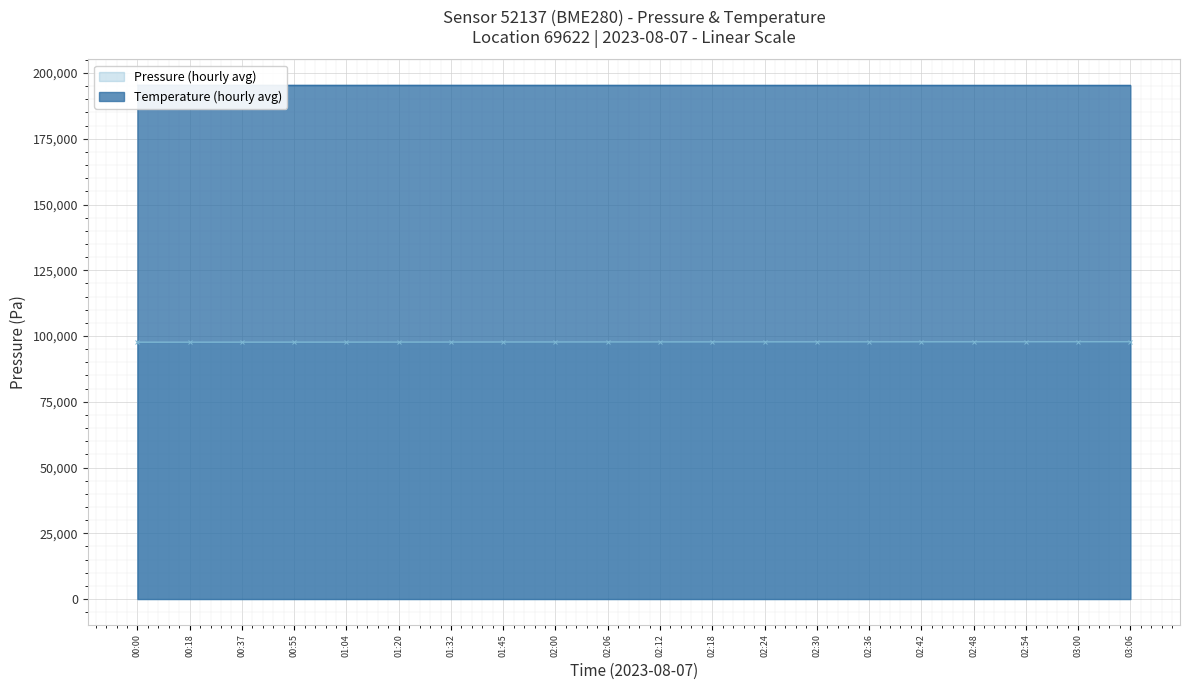

Which category has the highest value in the Temperature (hourly avg) series?

00:00